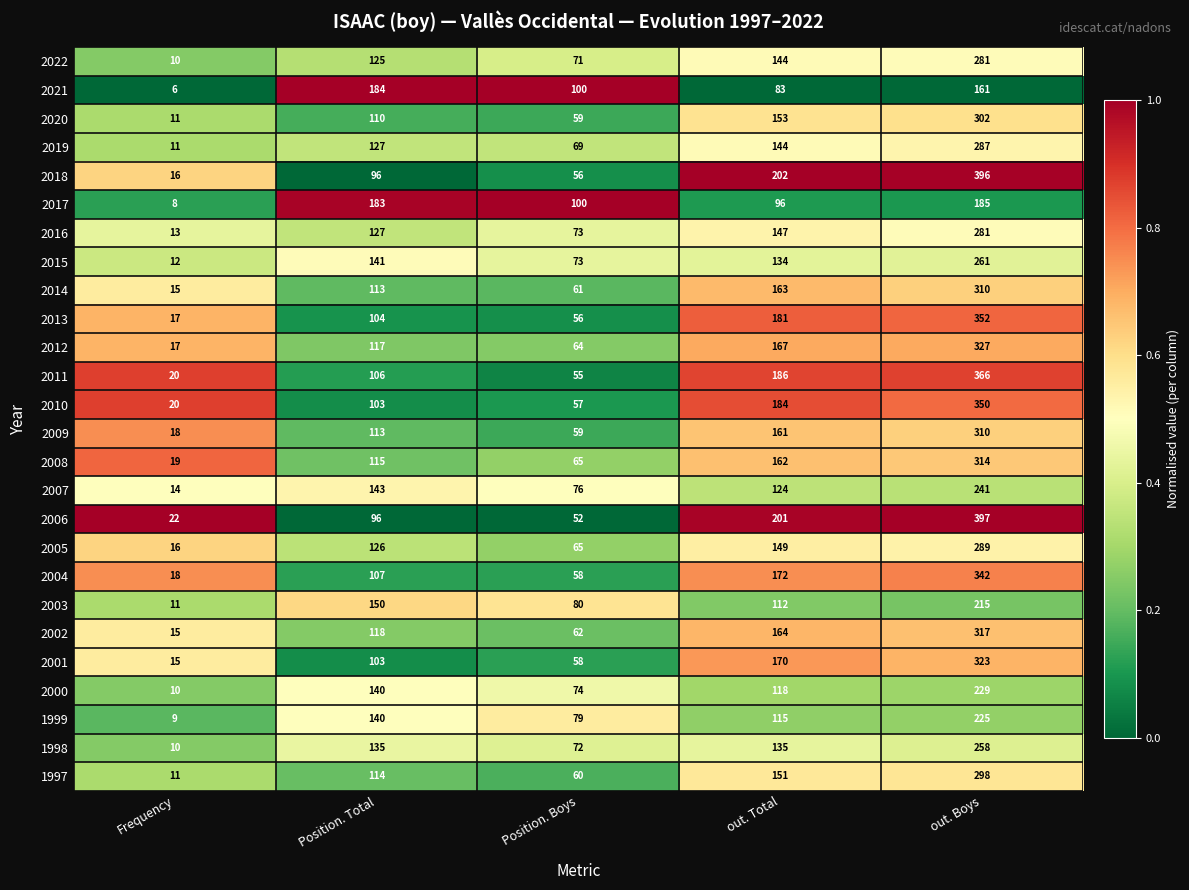

What is the average value of the 2013 series?

142